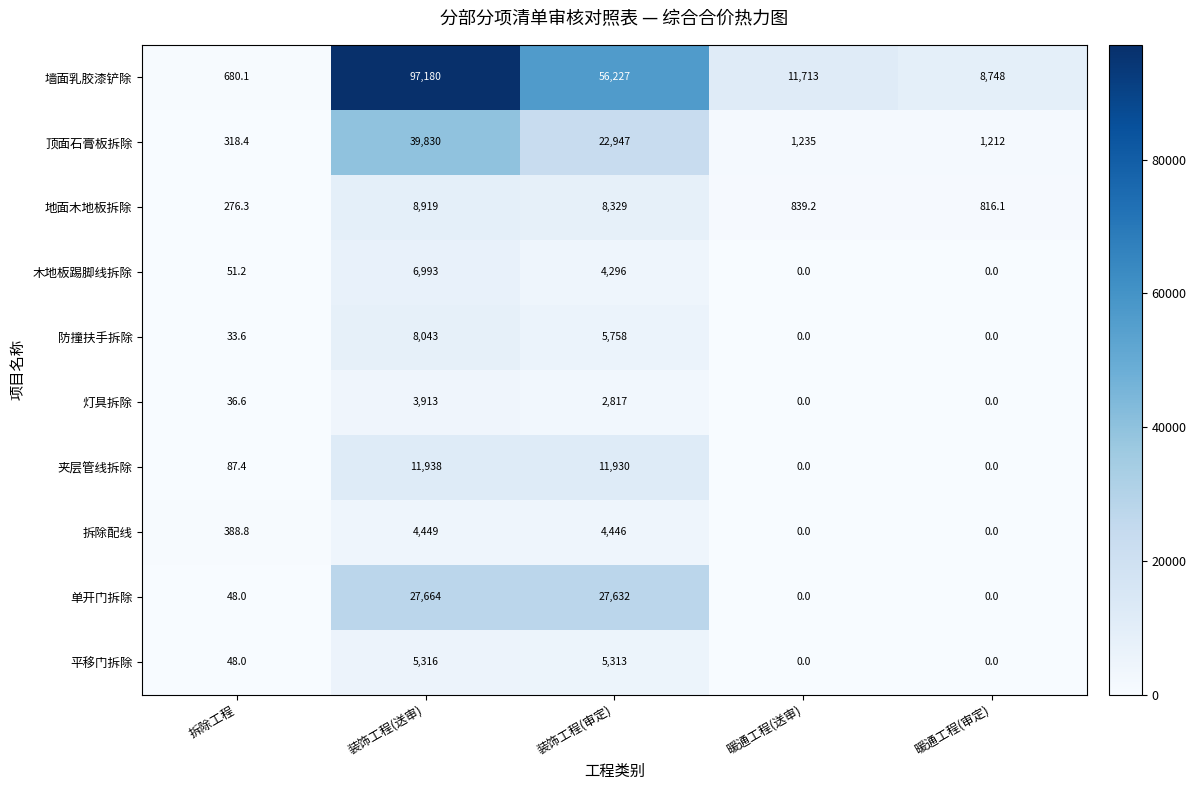

List the labels in order of 墙面乳胶漆铲除 value, largest first.

装饰工程(送审), 装饰工程(审定), 暖通工程(送审), 暖通工程(审定), 拆除工程